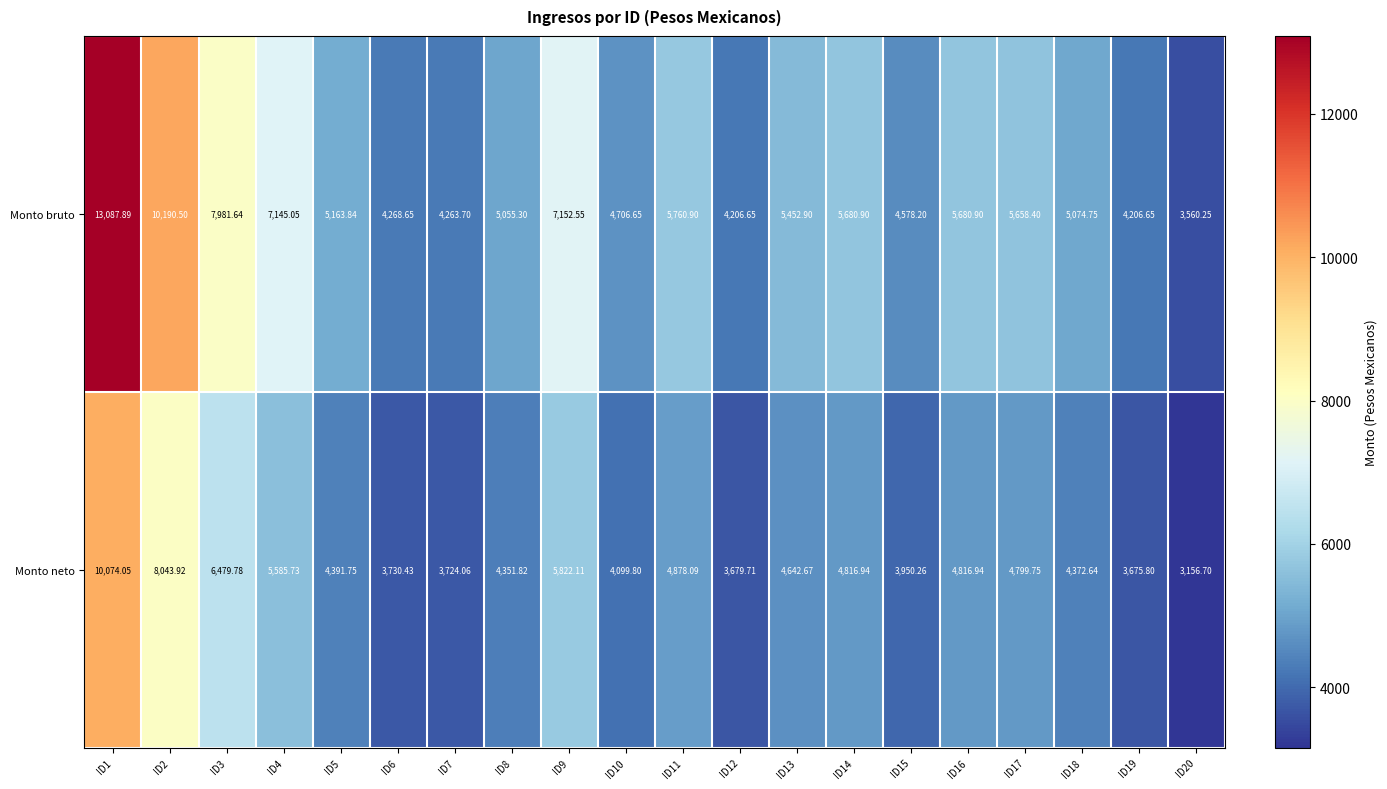

What is the smallest value displayed?

3156.7